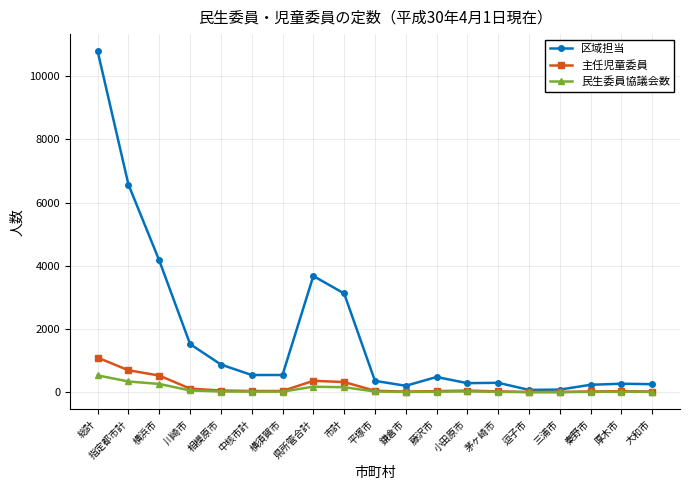

True or false: 主任児童委員 has more than 2 interior local peaks.

True